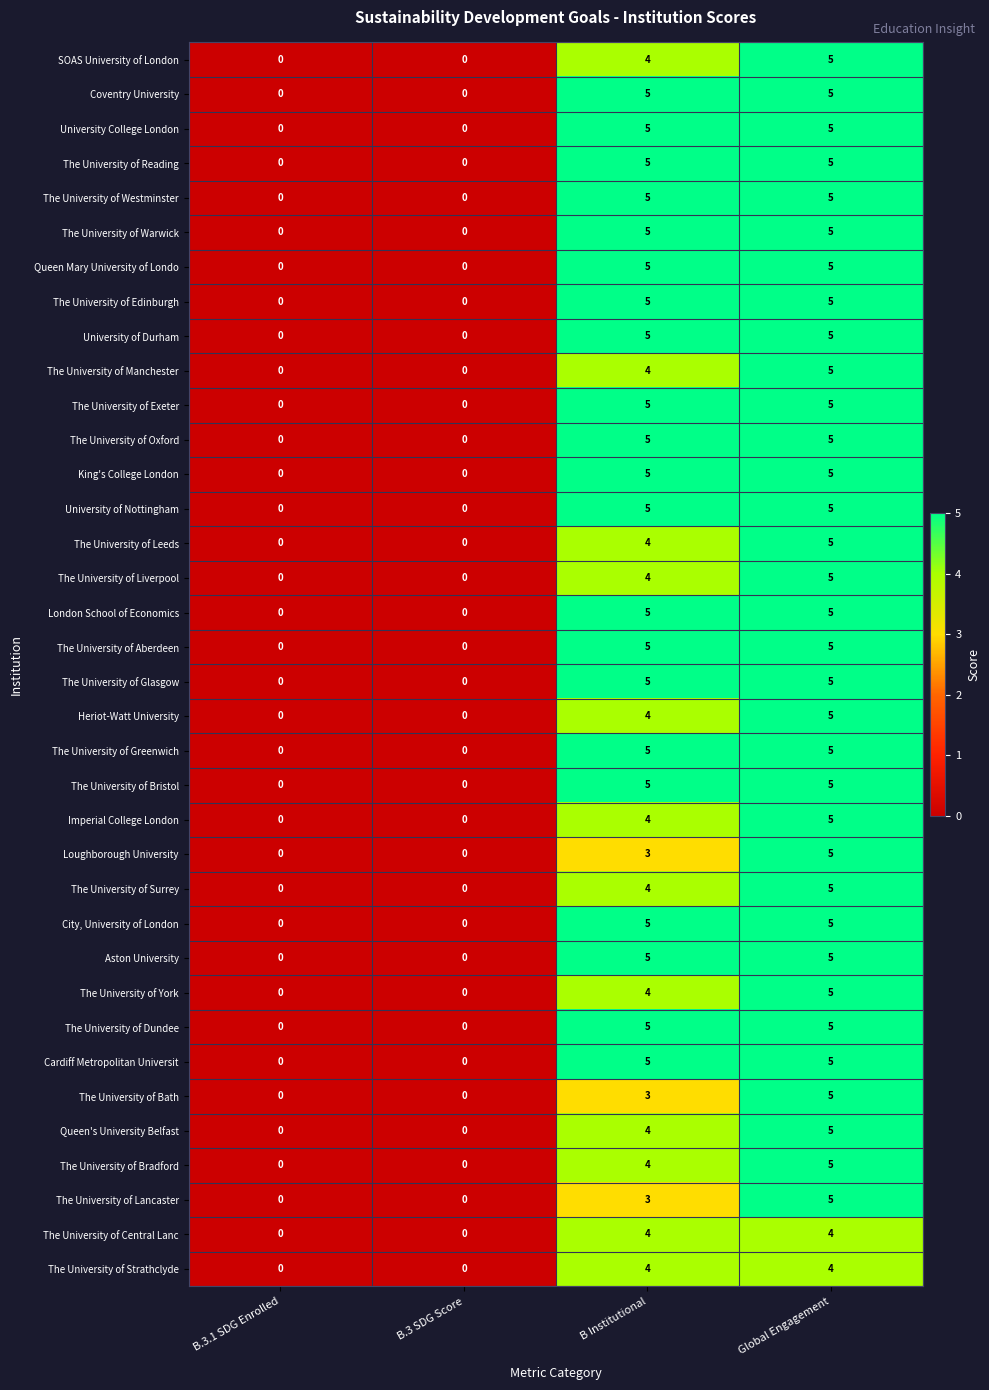

What is the difference between the second highest and second lowest values in the City, University of London series?

5